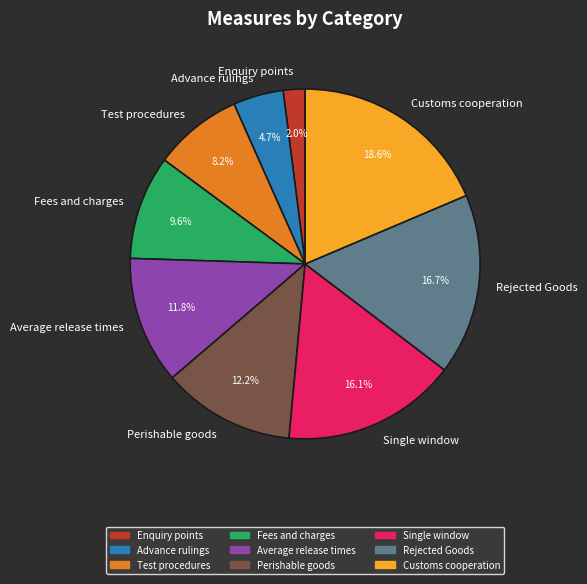

To the nearest percent, what is the average slice percentage?

11%